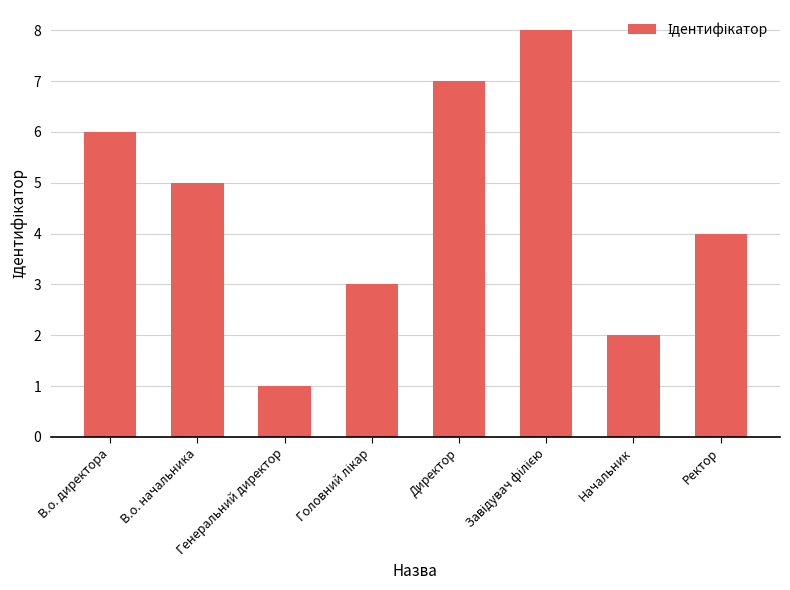

Which has a higher value, В.о. директора or Генеральний директор?

В.о. директора